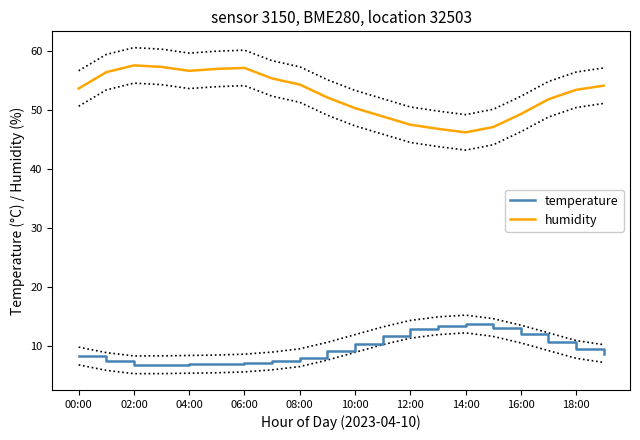

What is the value of the temperature point at the 10th from the left?

9.2